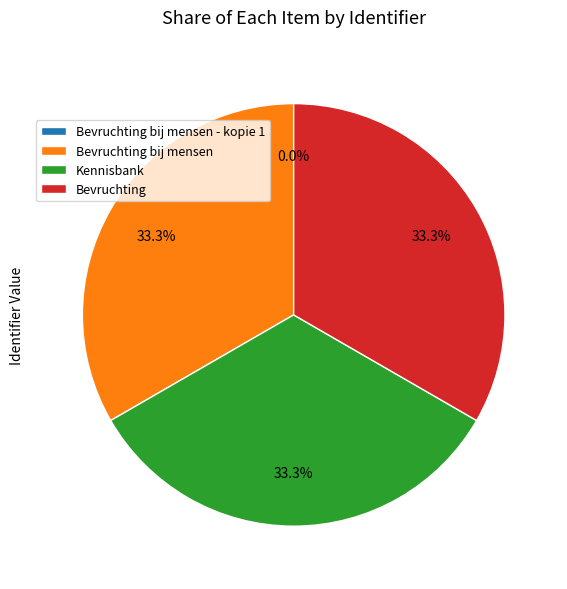

What portion of the pie excludes Bevruchting?

66.7%